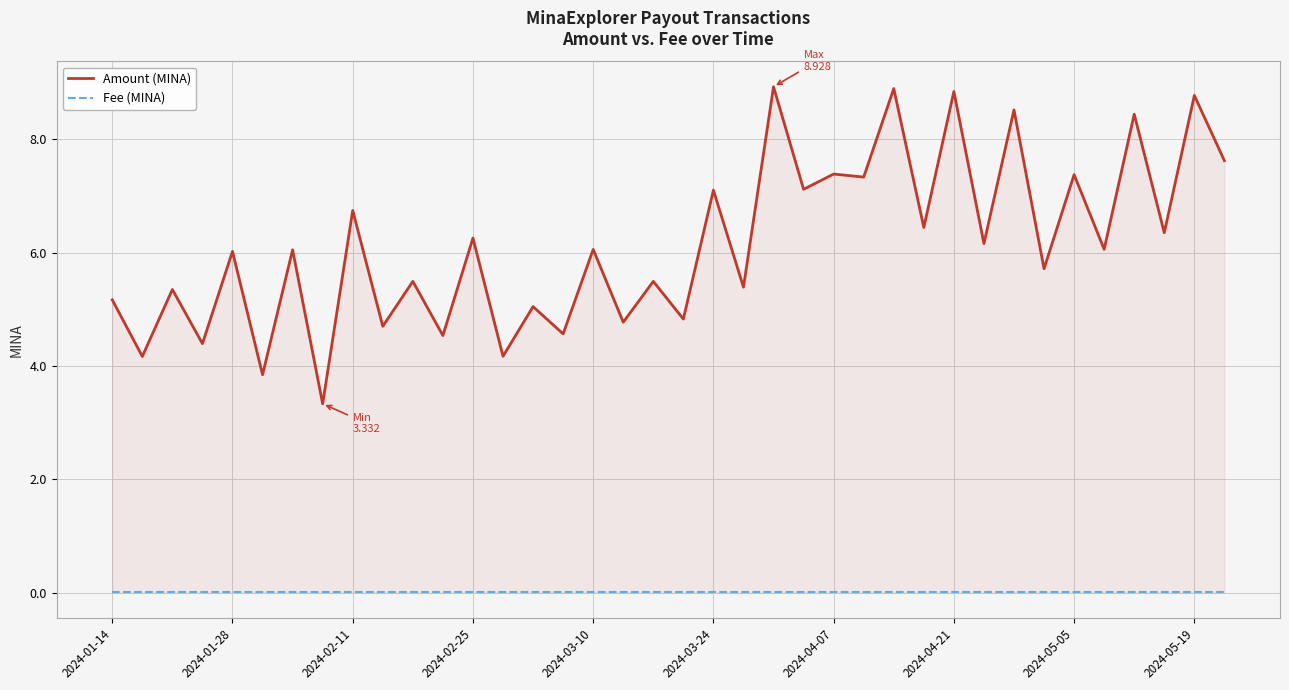

True or false: Fee (MINA) and Amount (MINA) intersect in this chart.

False